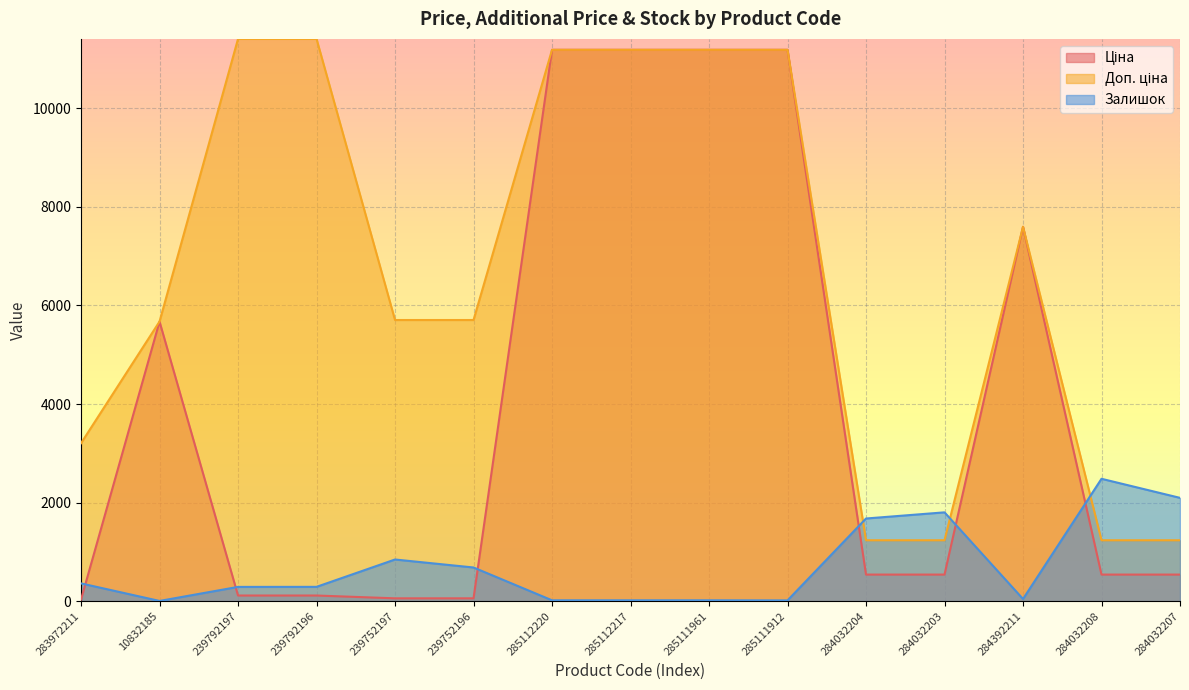

Rank the series at 283972211 from lowest to highest value.

Ціна, Залишок, Доп. ціна